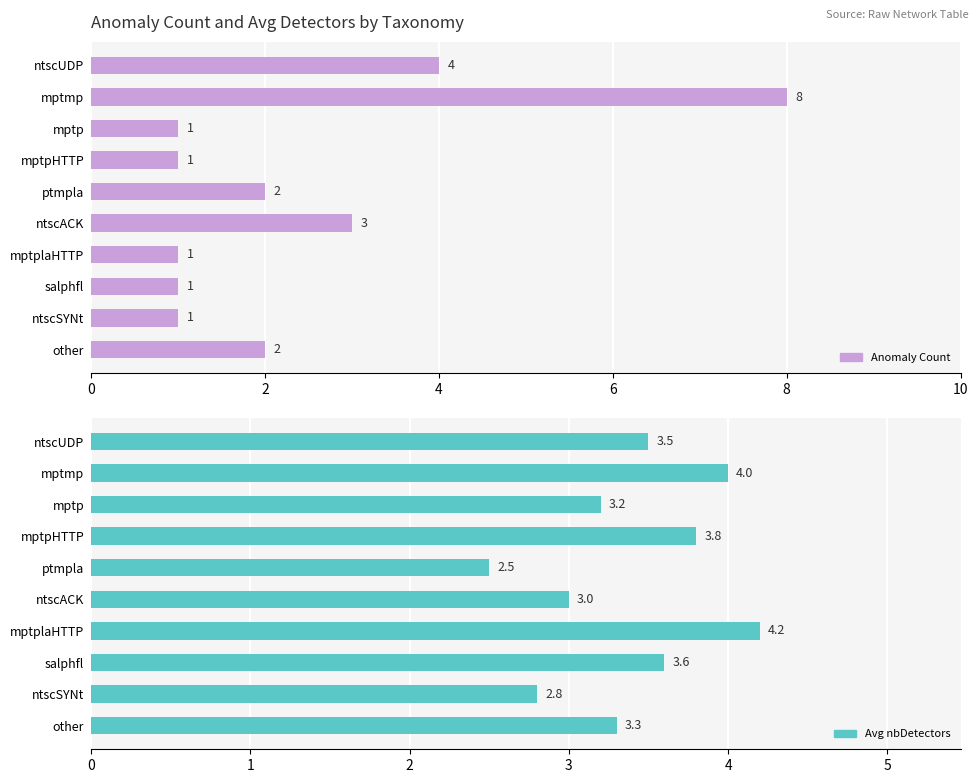

Between 6 and 9, which series saw the biggest shift?

Anomaly Count